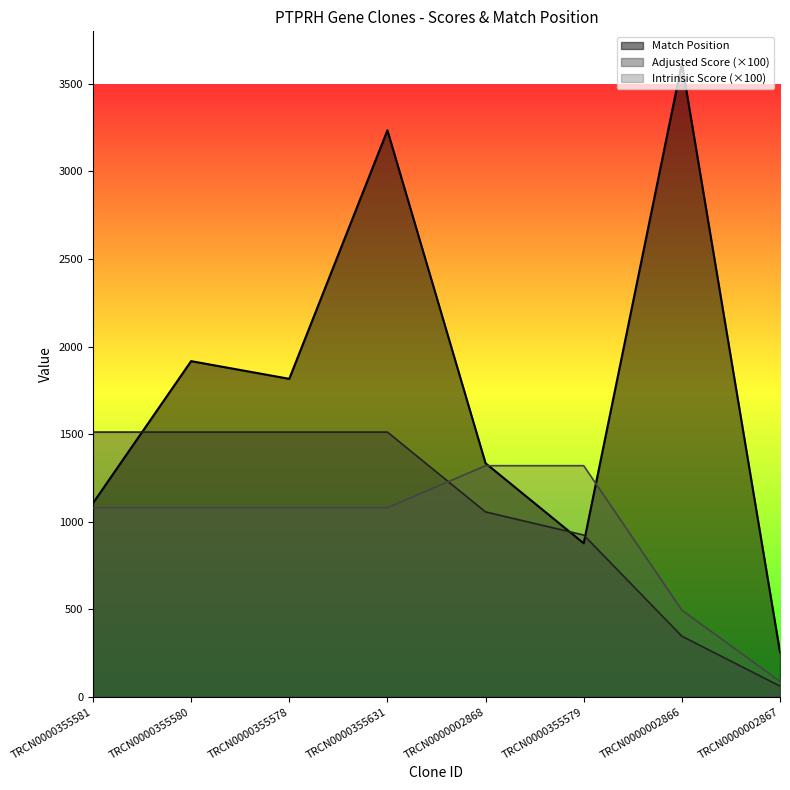

What is the total value across all series at TRCN0000355581?

3698.0